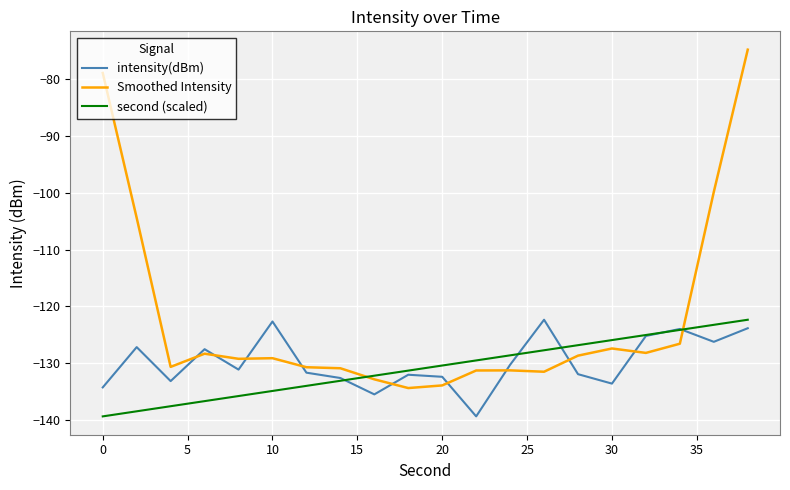

What is the smallest value displayed?

-139.4